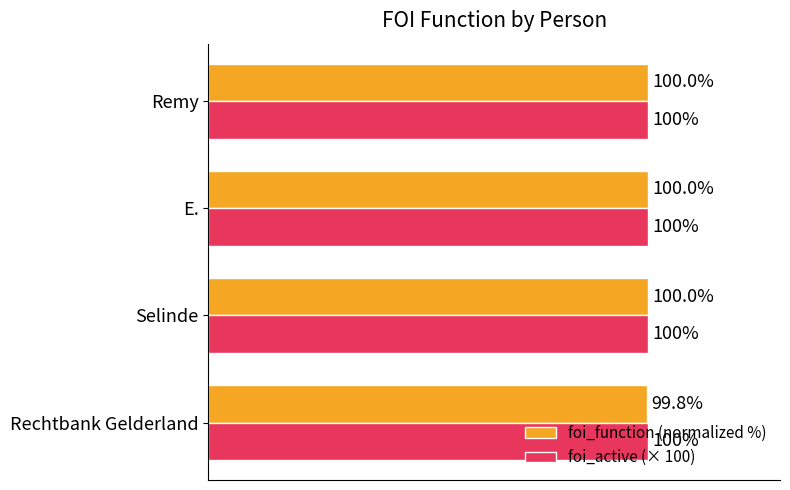

Which series has the widest spread of values?

foi_function (normalized %)